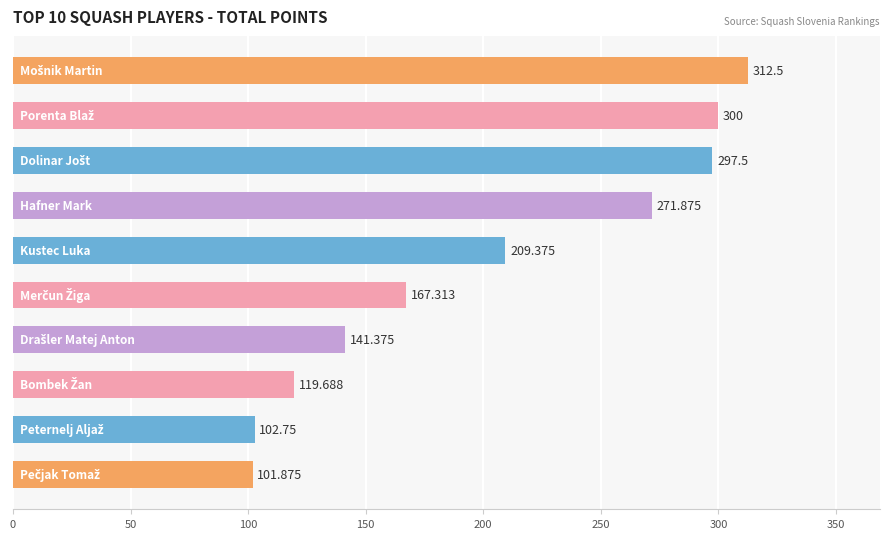

What is the maximum value shown in the chart?

312.5